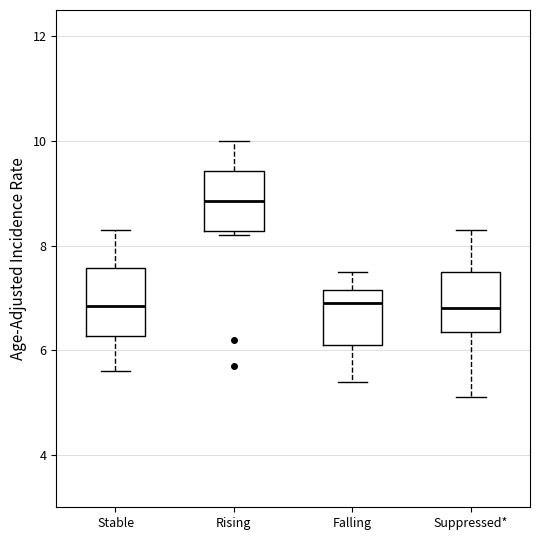

Reading left to right, transcribe this box plot: for each box, give where its median line is, the range the box spans, and where its two whiskers end, as read against the y-axis. The values are not printed on the chart, so give them approximately, as read against the axis.

Stable: median 6.8, box 6.2 to 7.6, whiskers 5.6 to 8.4
Rising: median 8.8, box 8.2 to 9.4, whiskers 8.2 (just below the box's lower edge) to 10.0
Falling: median 7.0, box 6.2 to 7.2, whiskers 5.4 to 7.6
Suppressed*: median 6.8, box 6.4 to 7.6, whiskers 5.2 to 8.4